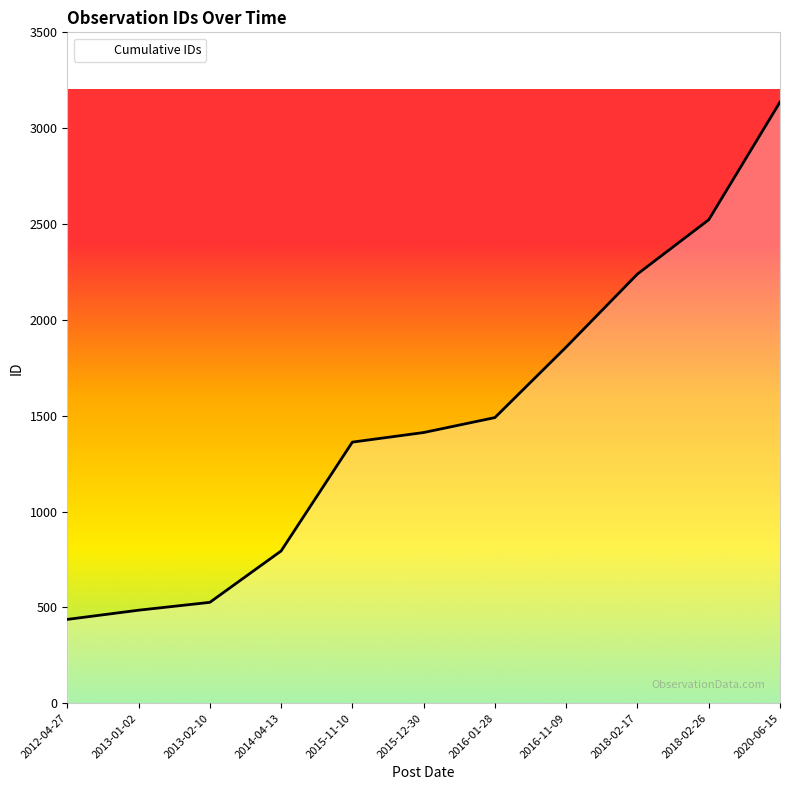

Between 2012-04-27 and 2018-02-26, which is larger?

2018-02-26